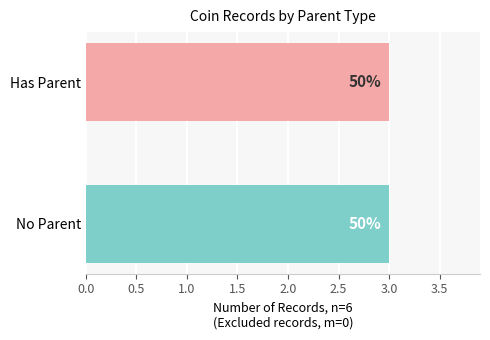

True or false: From Date has a value of -82 at bigr.zoilus_ii.9.

False